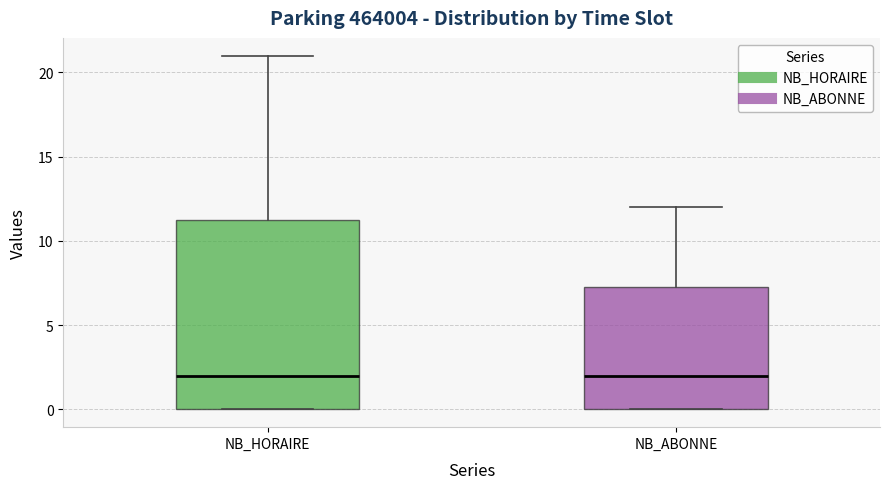

Comparing the boxes themselves (not the whiskers), which one is the tallest?

NB_HORAIRE